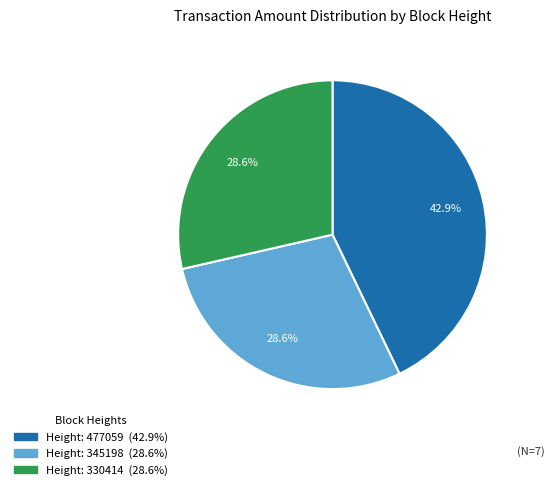

Is there any slice that represents more than half of the pie?

No